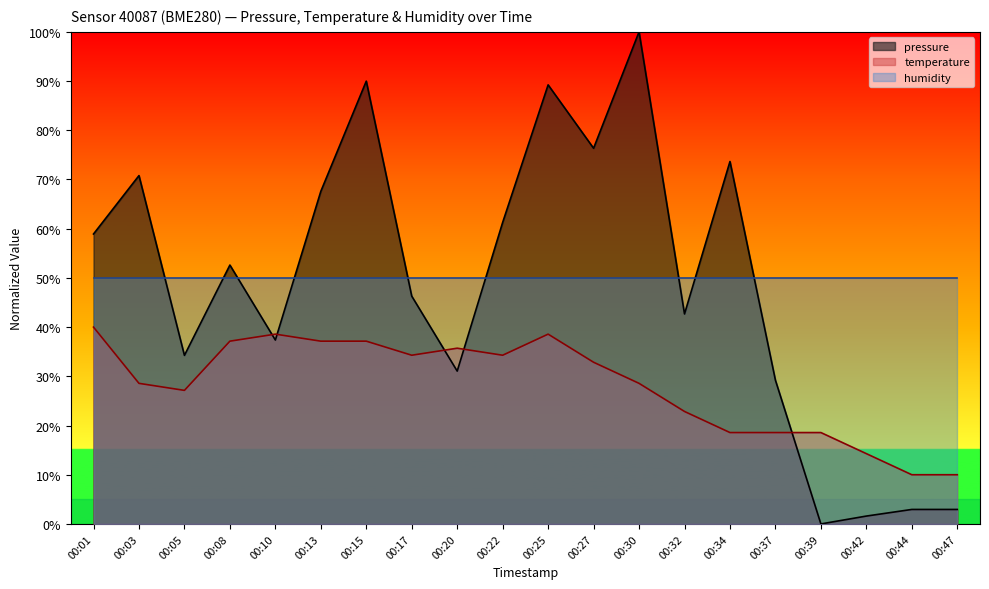

Does the chart display data point markers on the line(s)?

No